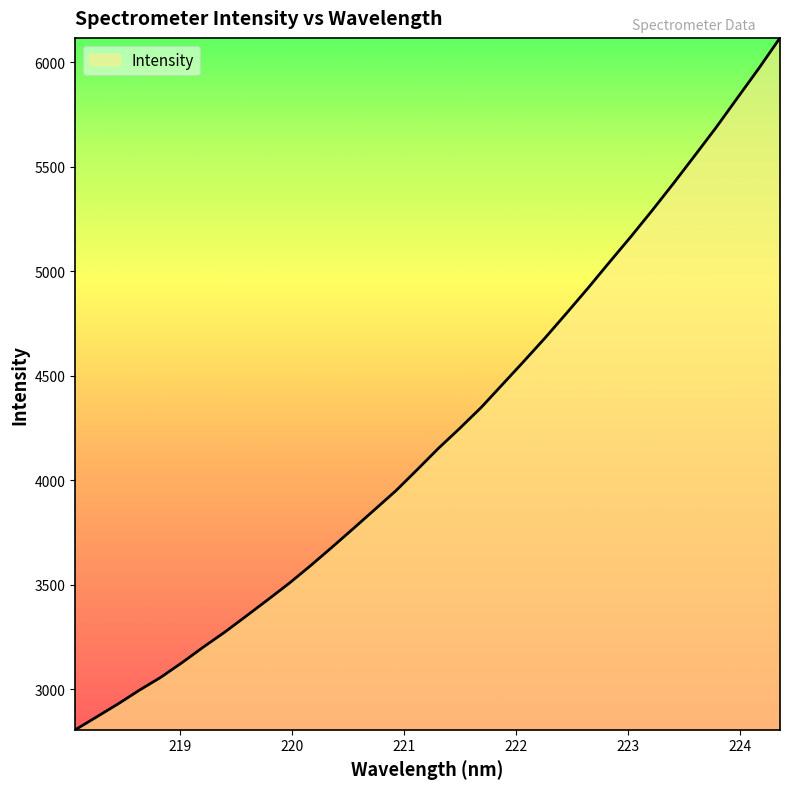

What is the difference between the maximum and minimum values?

3312.3